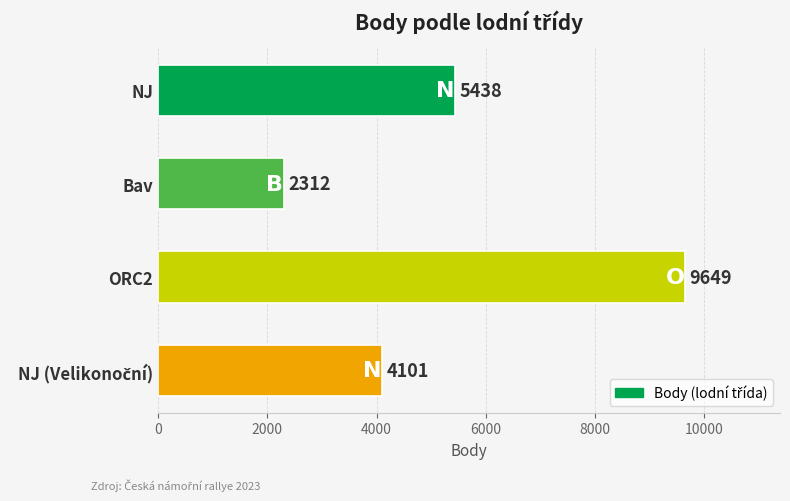

How many values are between 4101 and 9649?

3